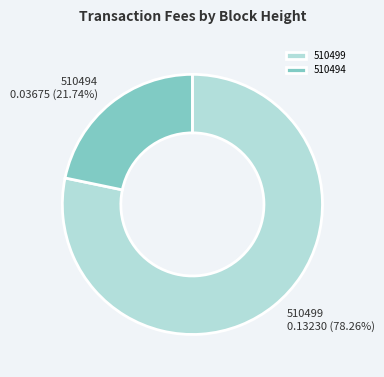

How many segments does this pie chart have?

2